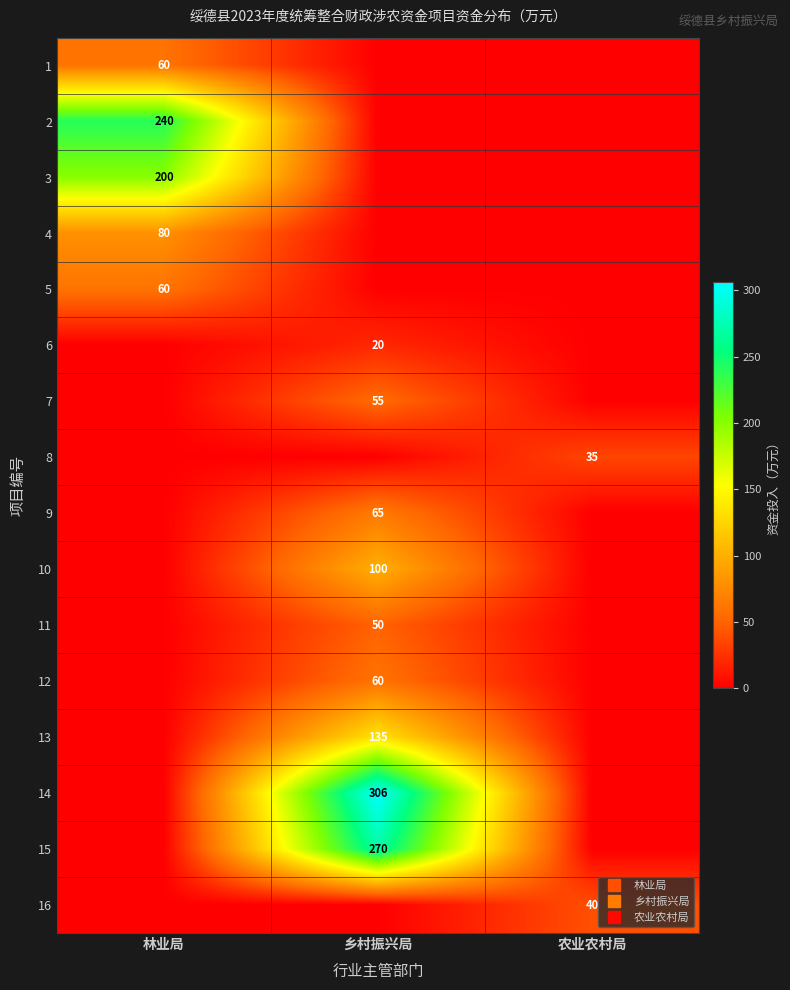

Which series has the largest range (max minus min)?

14